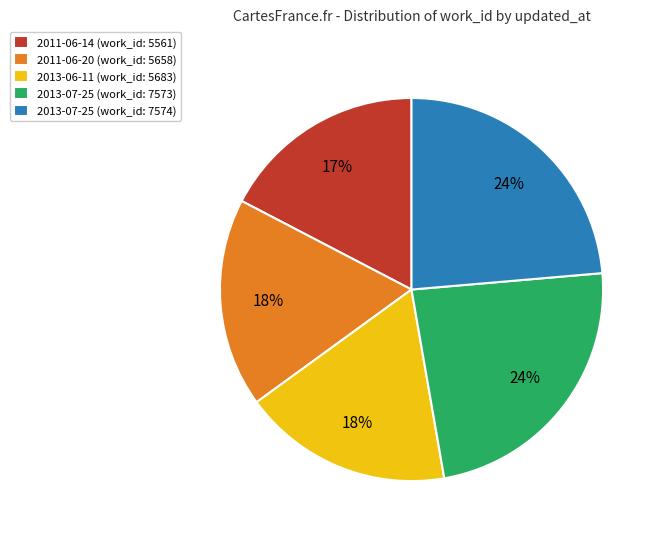

Between 2011-06-20 (work_id: 5658) and 2013-07-25 (work_id: 7574), which is larger?

2013-07-25 (work_id: 7574)